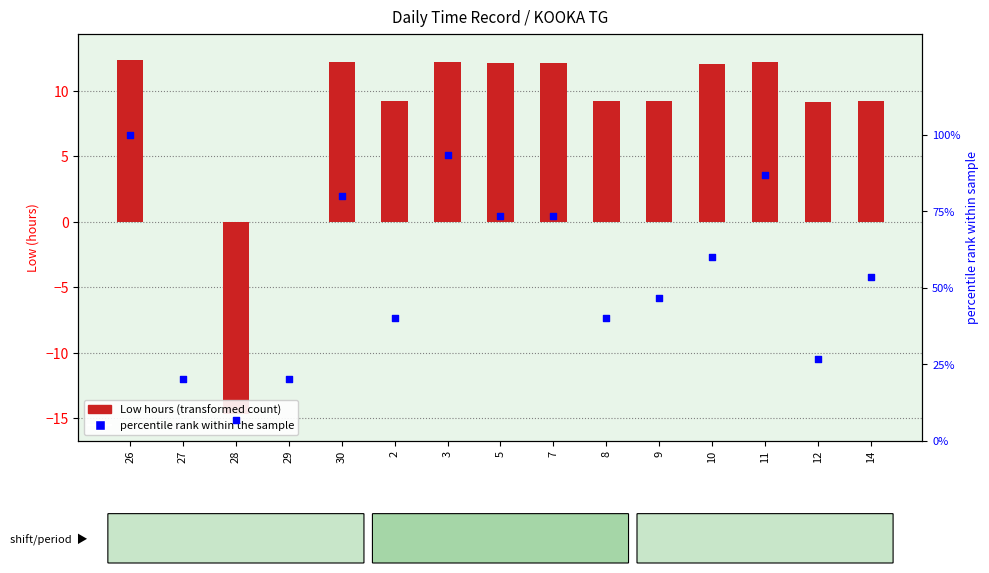

What is the change in value from 27 to 10?

+40.0